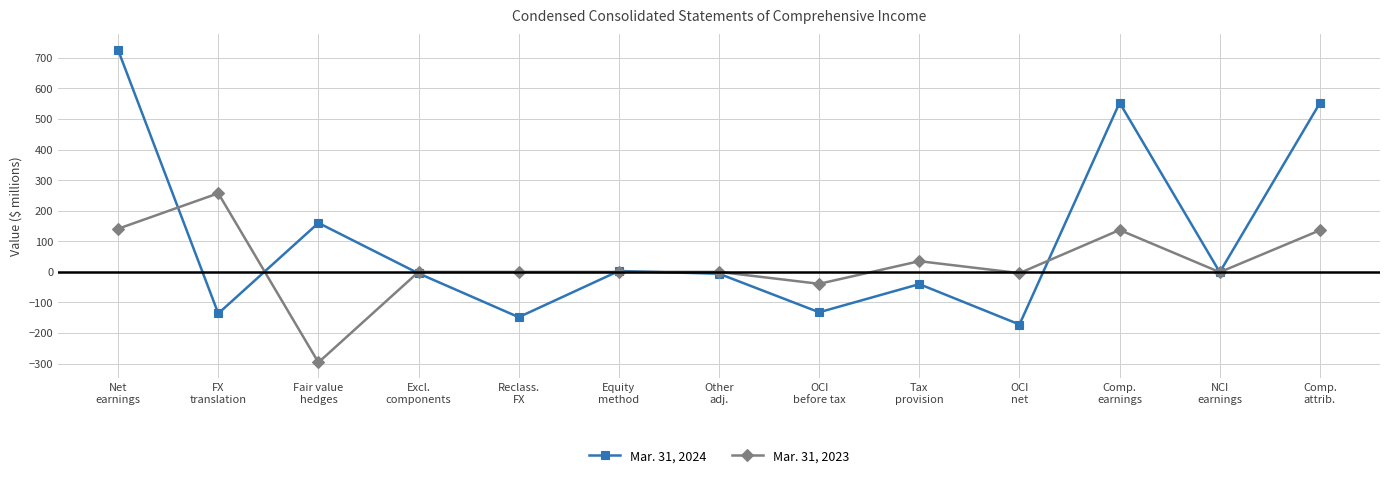

What are all the series names shown in the legend?

Mar. 31, 2024, Mar. 31, 2023